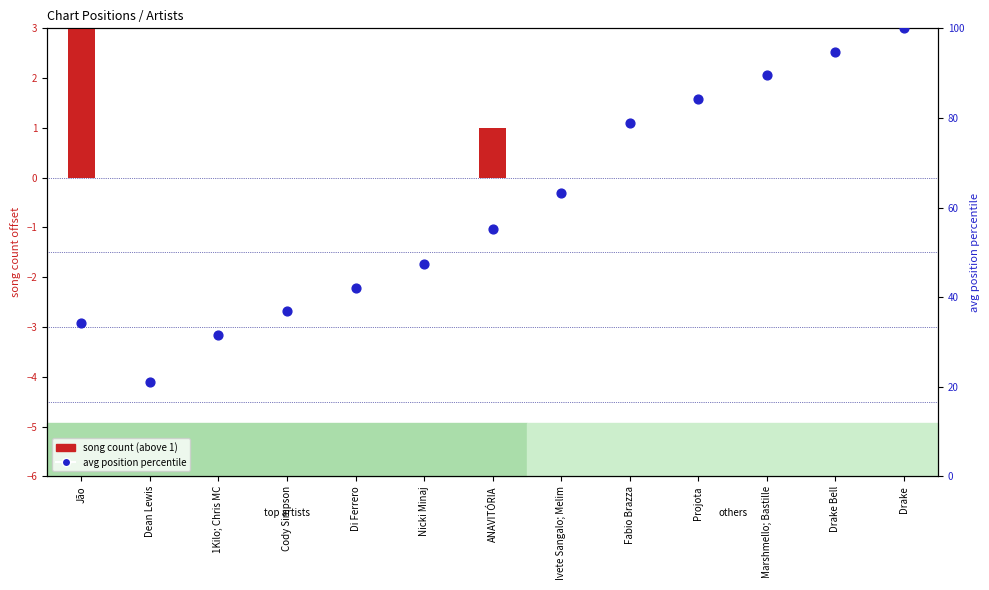

What is the total value across all series at Di Ferrero?

42.1